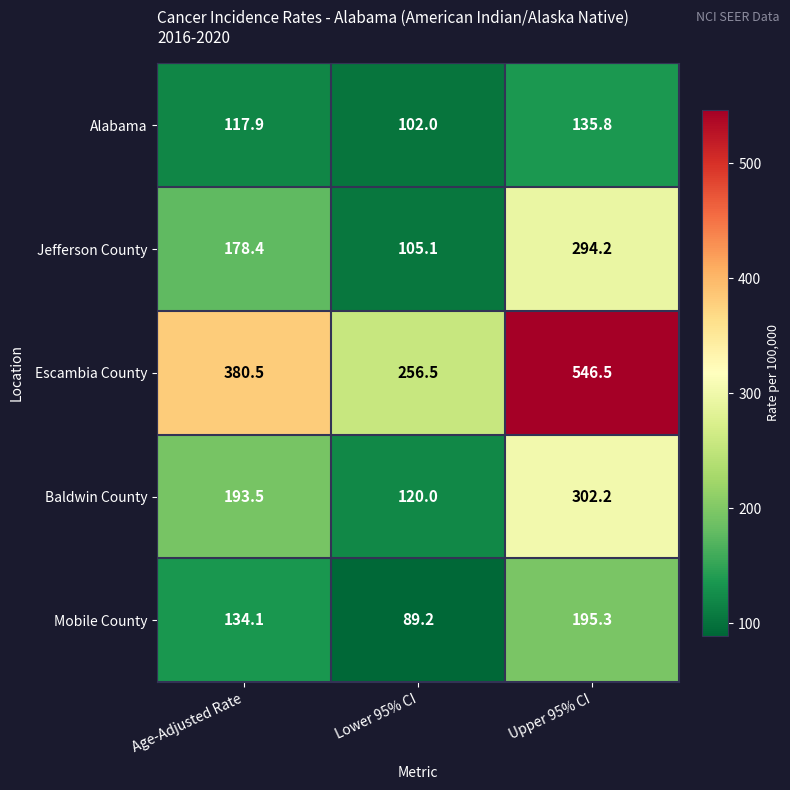

Between Age-Adjusted Rate and Upper 95% CI, which series saw the biggest shift?

Escambia County